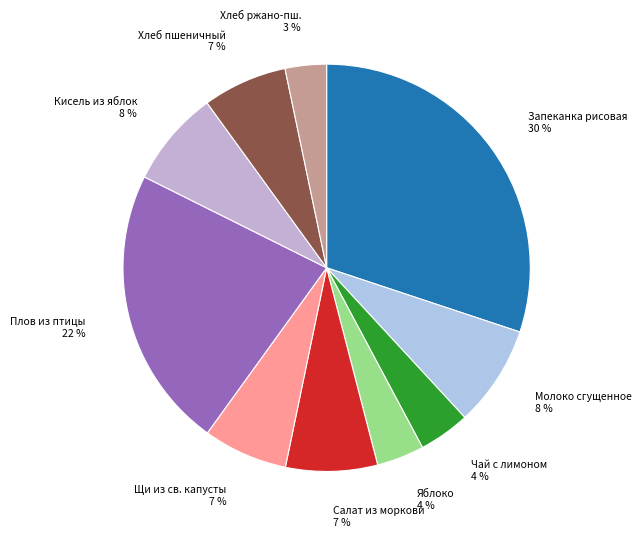

To the nearest percent, what percentage of the pie is Салат из моркови?

7%